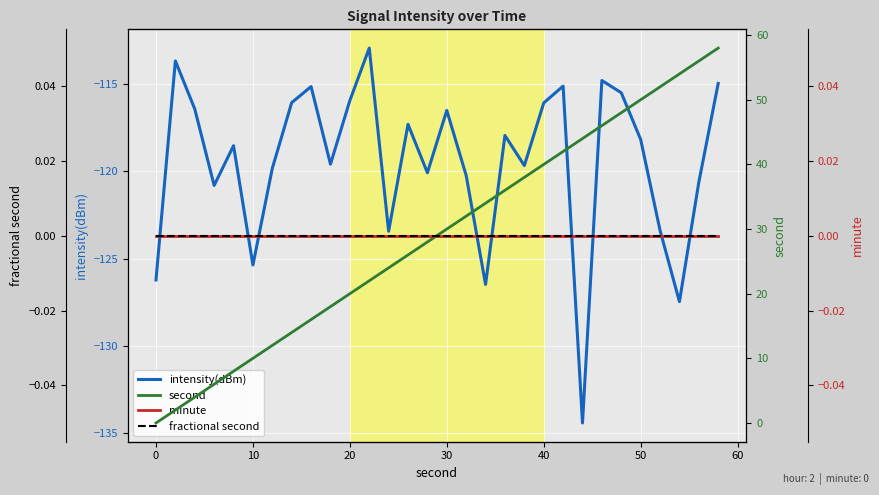

The intensity(dBm) series shows -76.7 at 10. True or false?

False